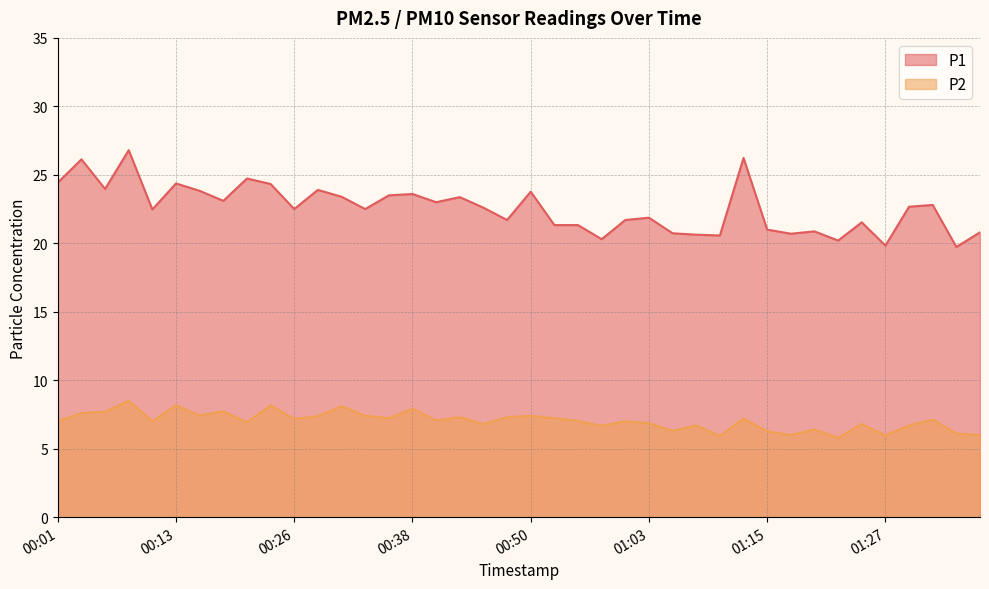

Which has a higher value, 01:27 or 00:06?

00:06